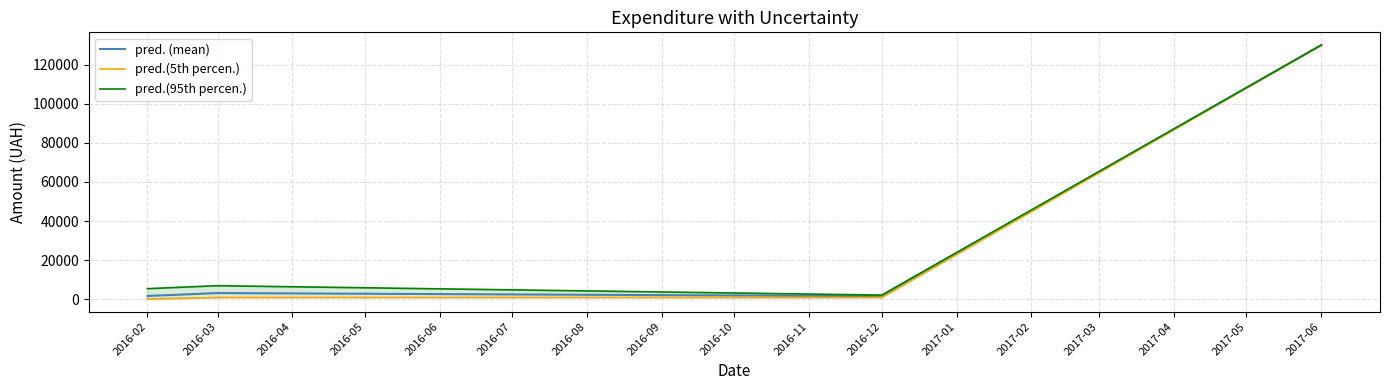

How many lines are shown in the chart?

3